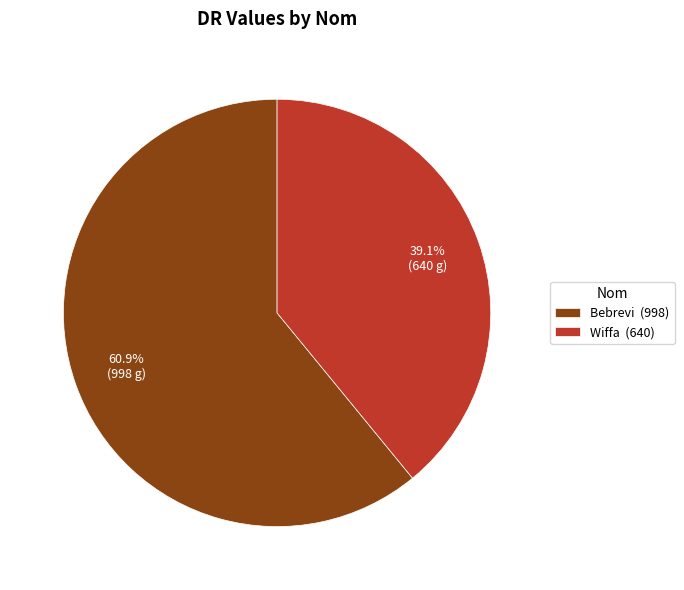

True or false: Bebrevi accounts for 48% of the total.

False